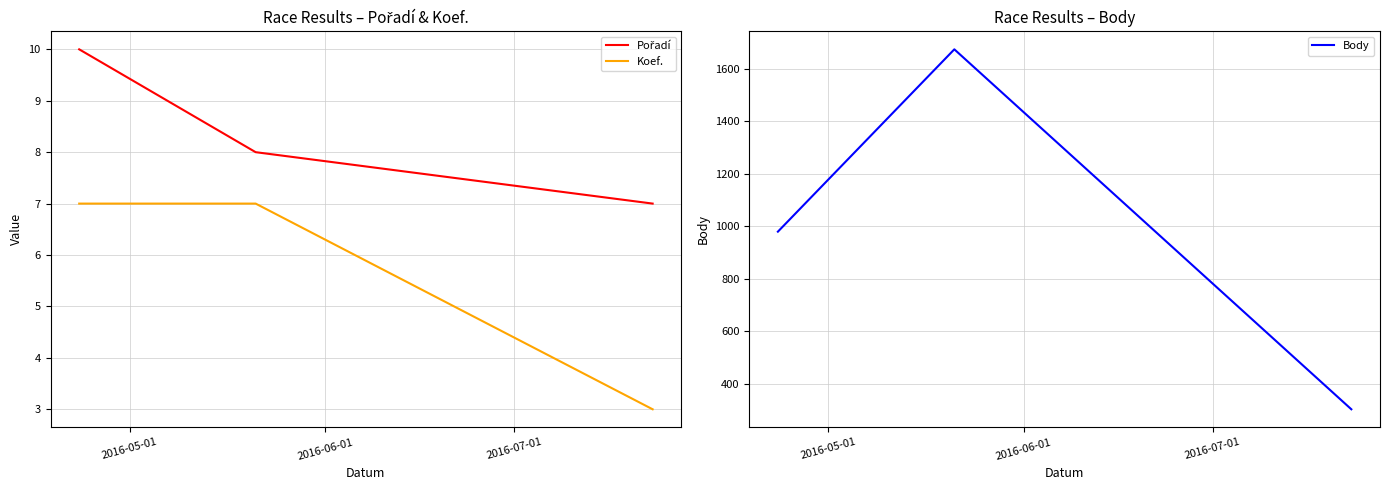

Which series has the largest range (max minus min)?

Body